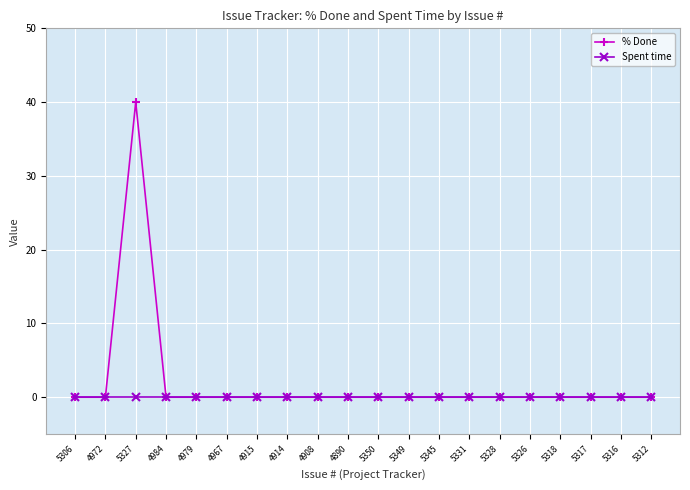

Rank the series by their maximum value, from highest to lowest.

% Done, Spent time